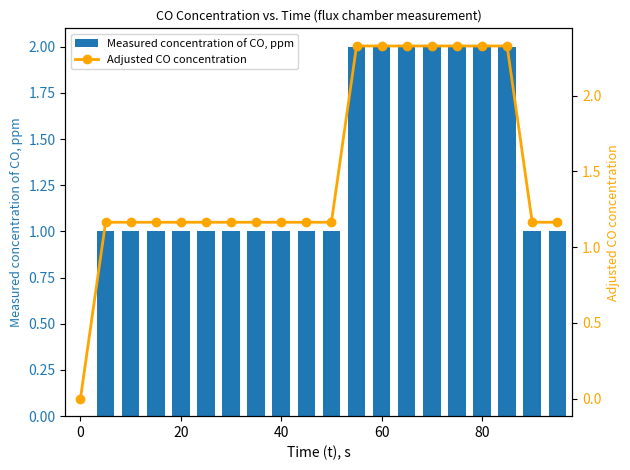

True or false: Measured concentration of CO, ppm has a value of 2 at 80.

True